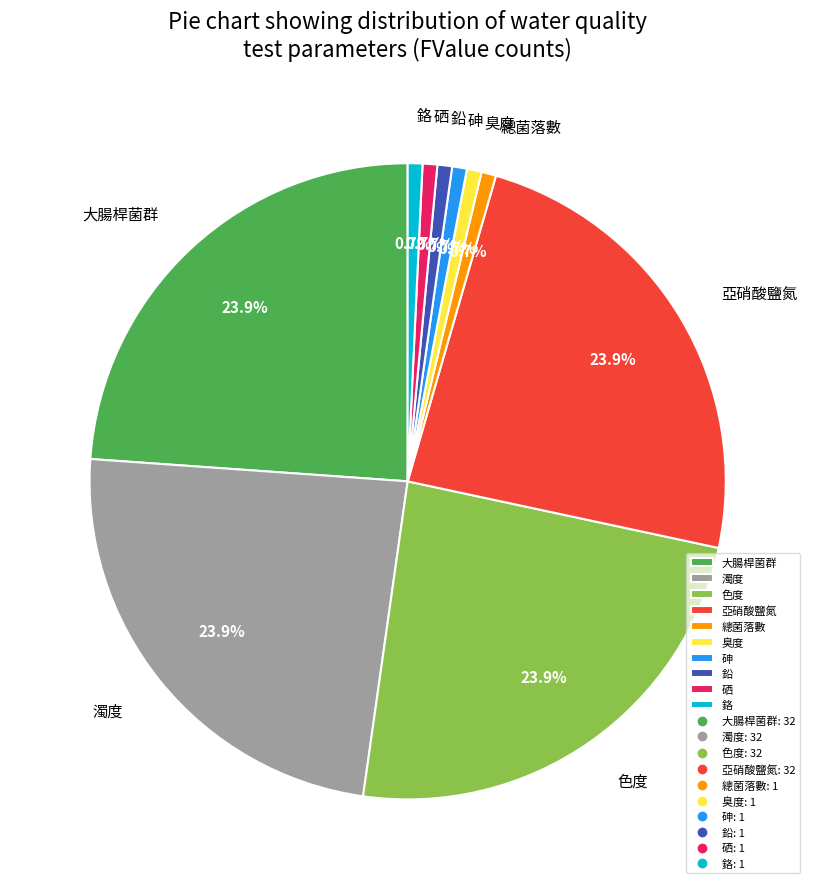

Is 亞硝酸鹽氮 the majority of the pie?

No